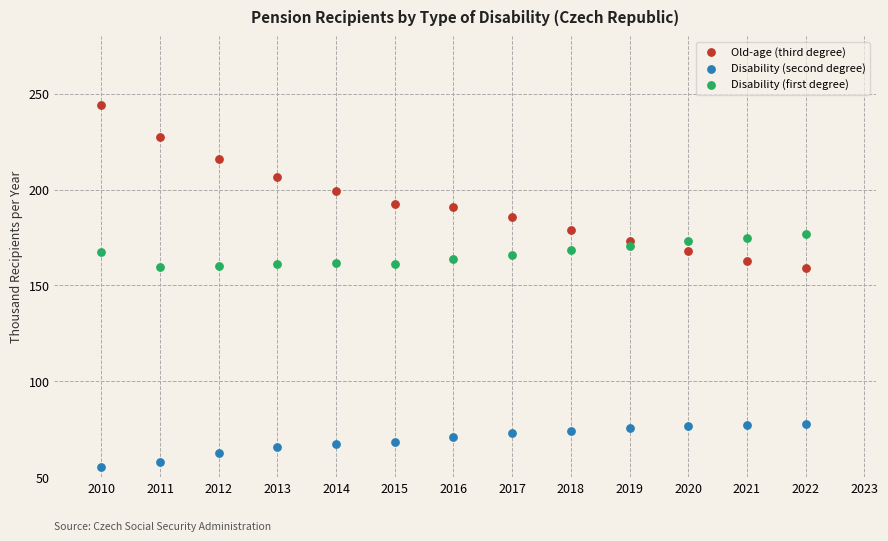

Across all data points, what is the range of Y values (max minus min)?

189.1